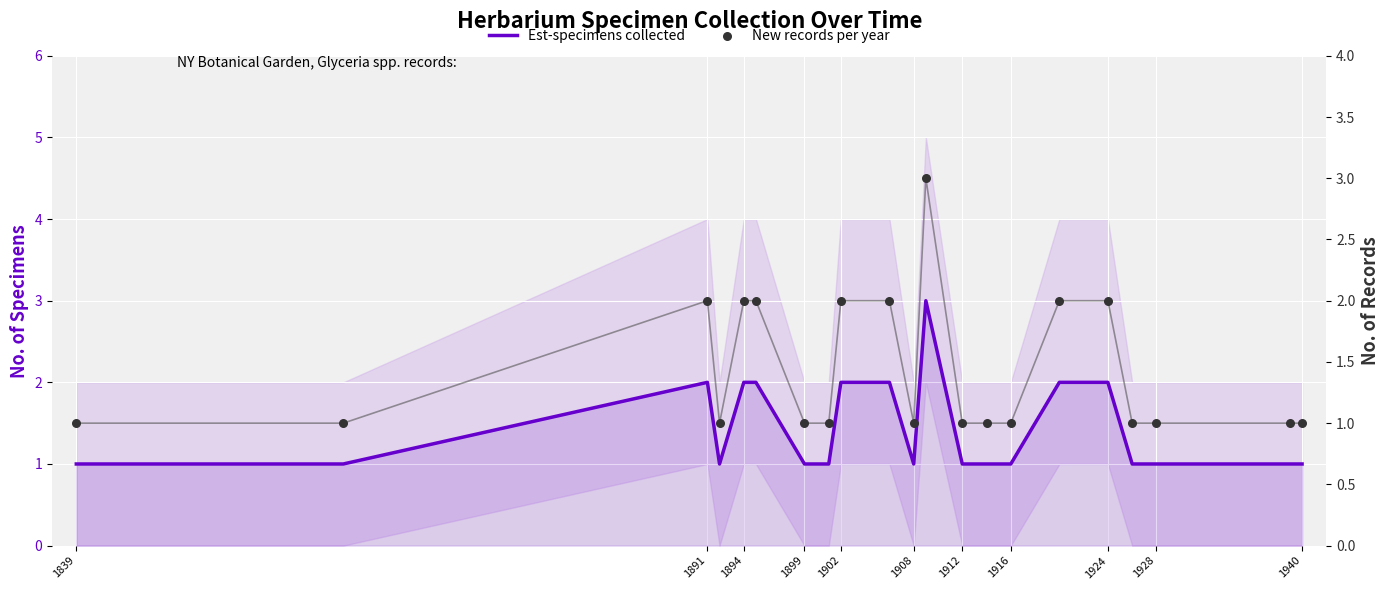

Which series contains the lowest Y value?

Est-specimens collected